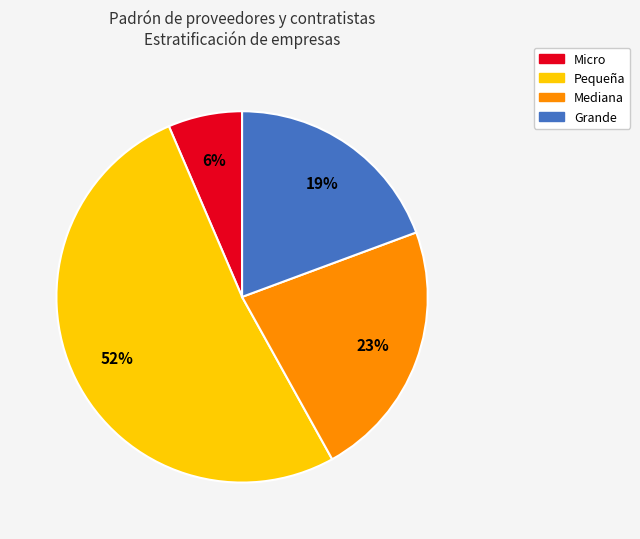

To the nearest percent, what is the average slice percentage?

25%